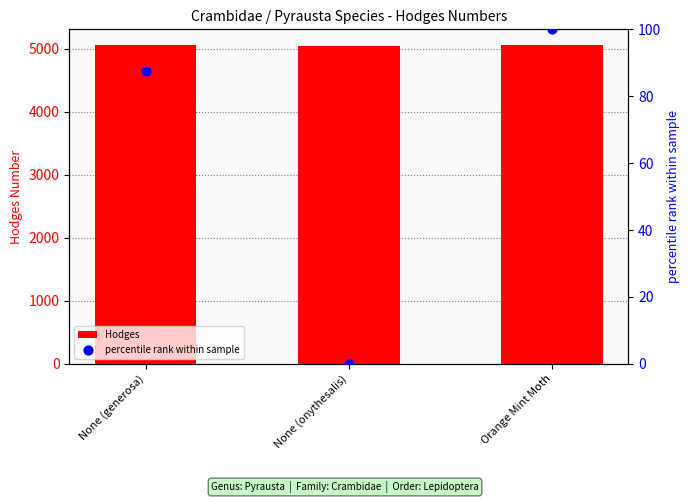

At which category is the sum across all series the highest?

Orange Mint Moth